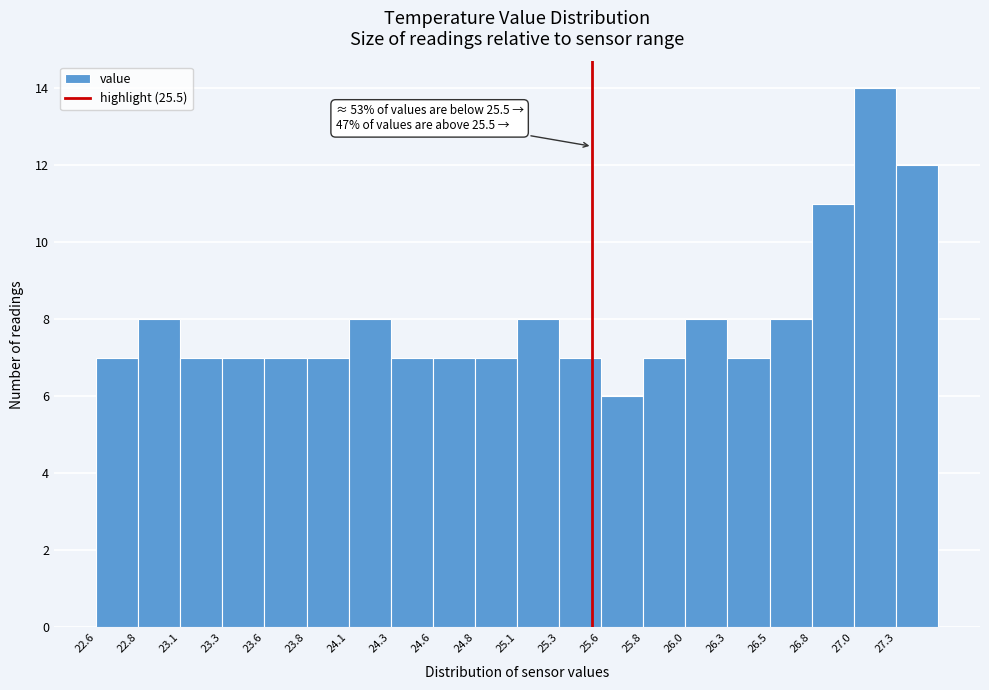

Over which range of the x-axis is the bar tallest?

27.05 to 27.25